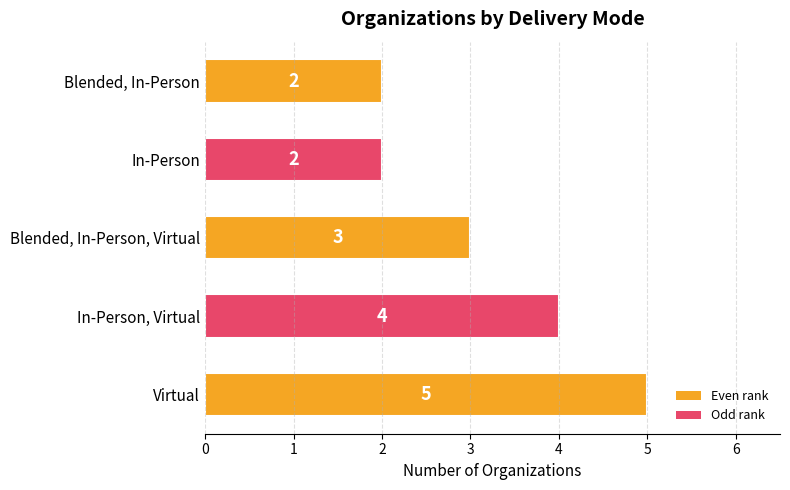

What is the maximum value shown in the chart?

5